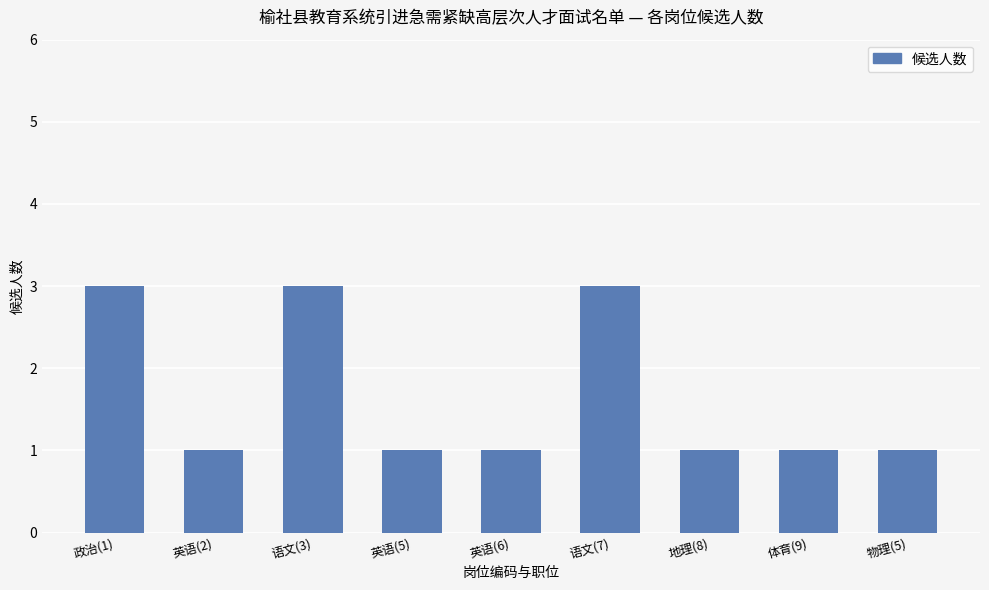

Approximately how many times larger is the value at 体育(9) compared to 英语(6)?

1.0